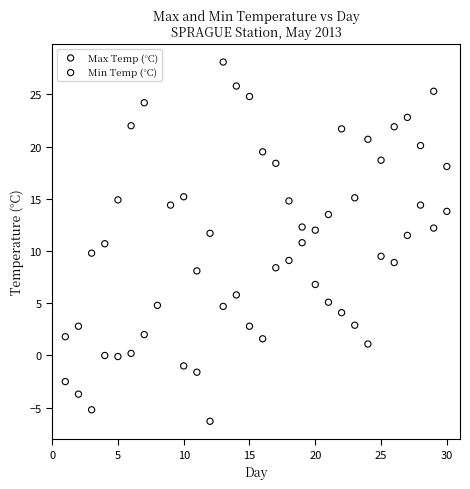

Which series reaches the maximum Y coordinate?

Max Temp (°C)